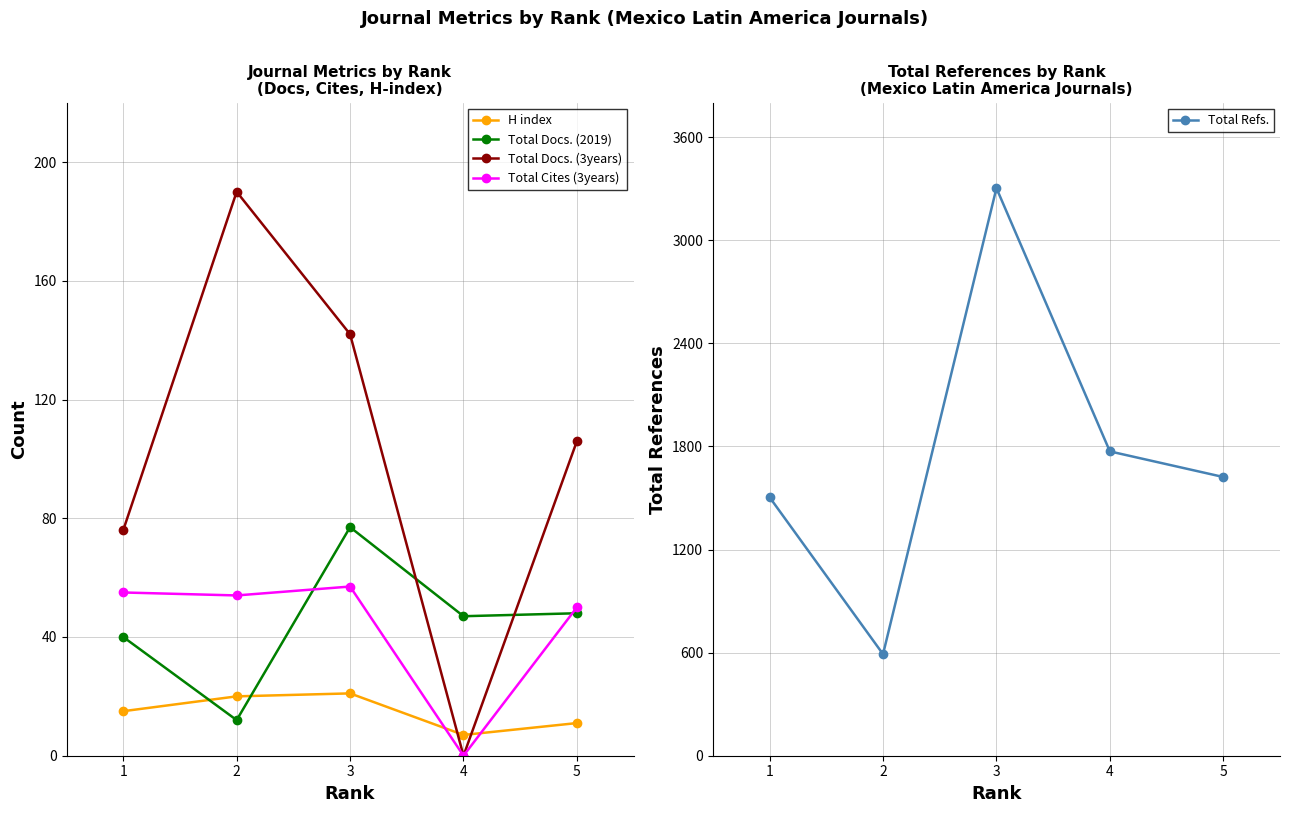

What is the approximate value of Total Cites (3years) at 2, to the nearest 10?

50